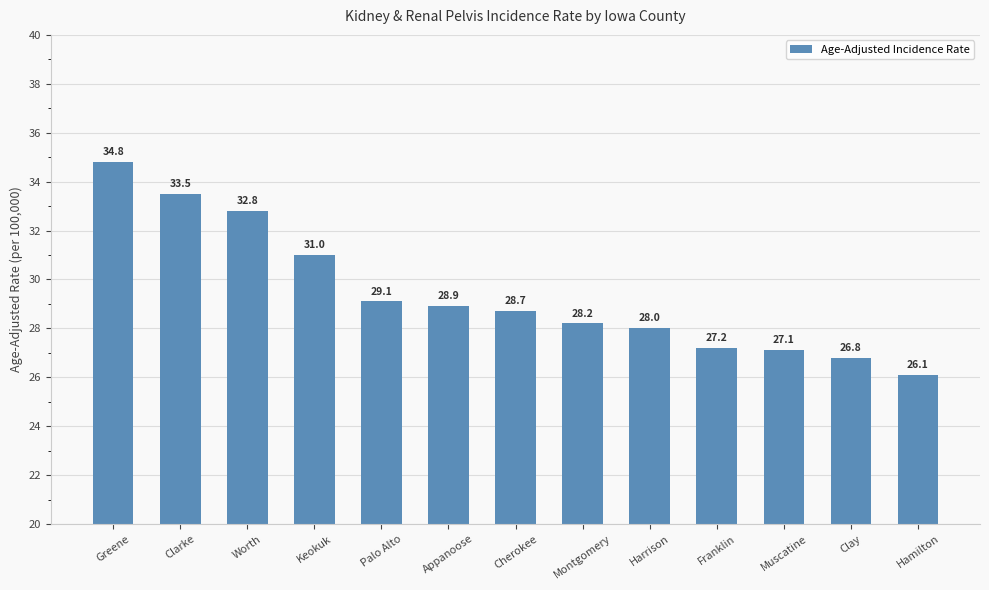

At which category does the chart reach its minimum across all series?

Hamilton